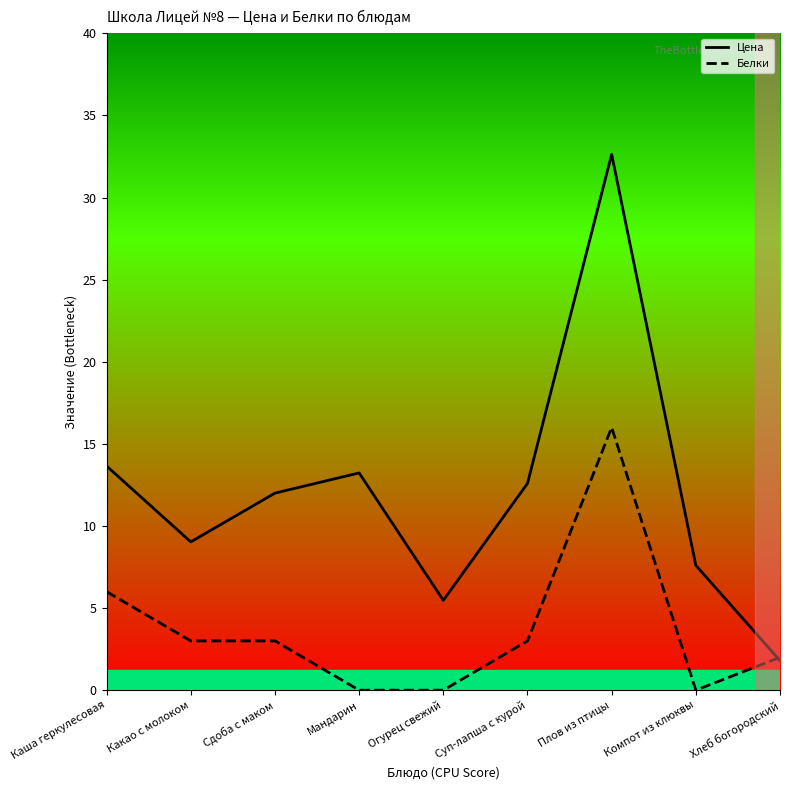

What is the approximate value of Цена at Мандарин?

13.2